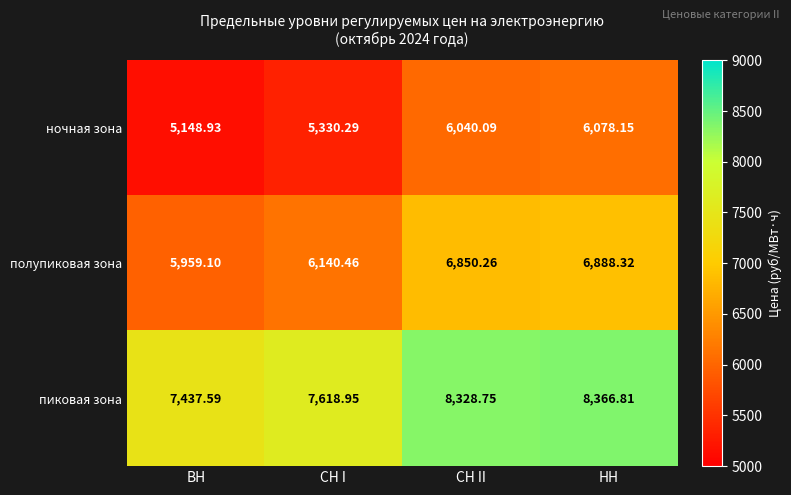

Which series has the largest total across all categories?

пиковая зона